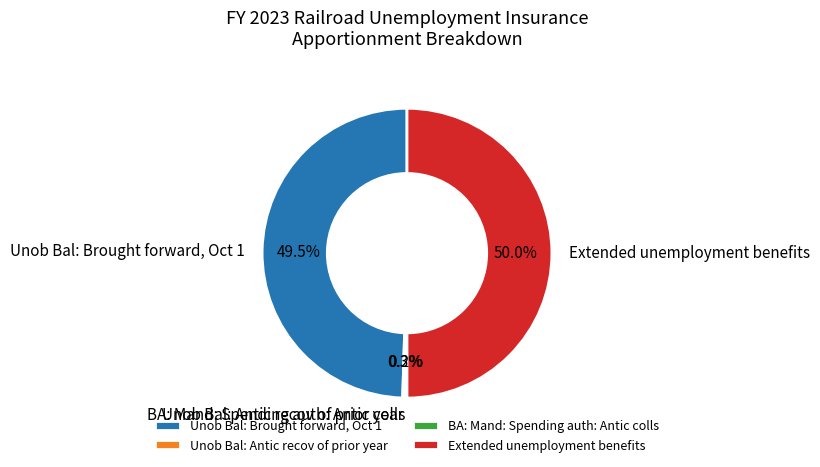

Do Unob Bal: Brought forward, Oct 1 and Extended unemployment benefits together represent more than half of the pie?

Yes